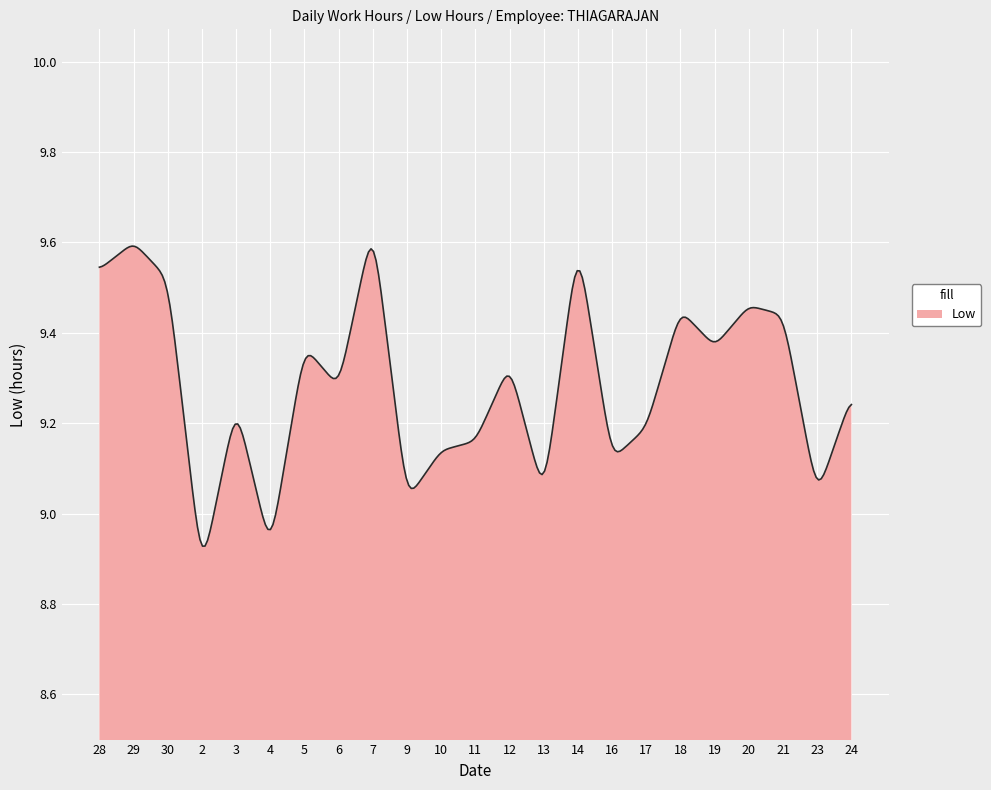

What is the label of the 5th point from the right?

19